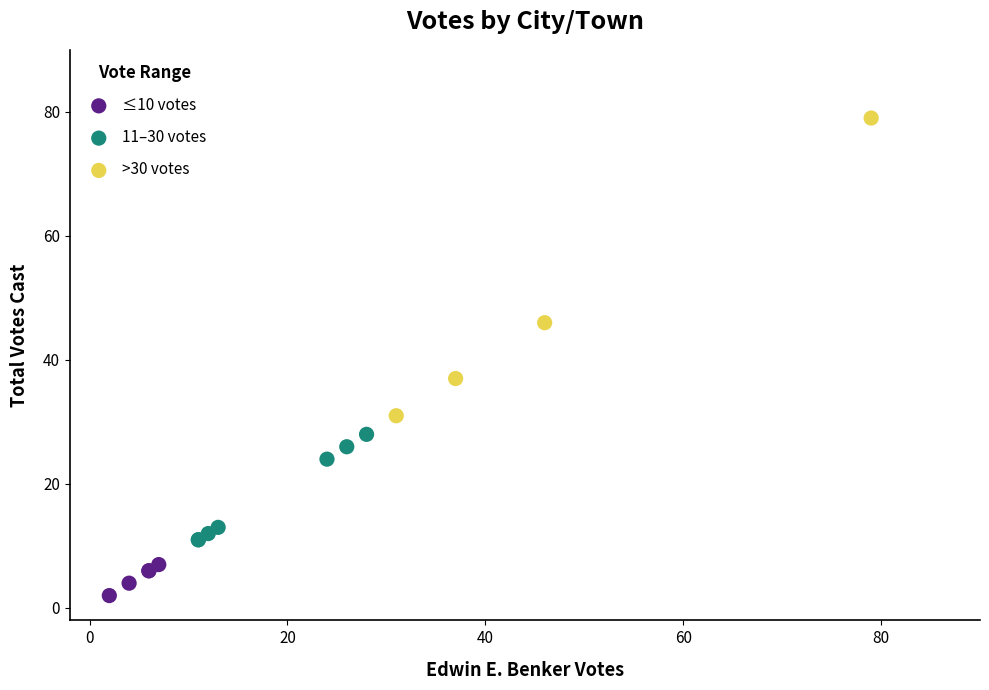

Which series contains the lowest Y value?

≤10 votes